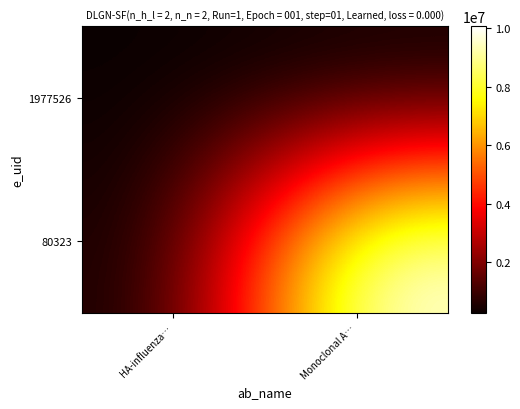

Reading left to right, what are all the values shown in this chart?

1977526: HA-influenza…=257974	Monoclonal A…=257974
80323: HA-influenza…=257974	Monoclonal A…=10062776